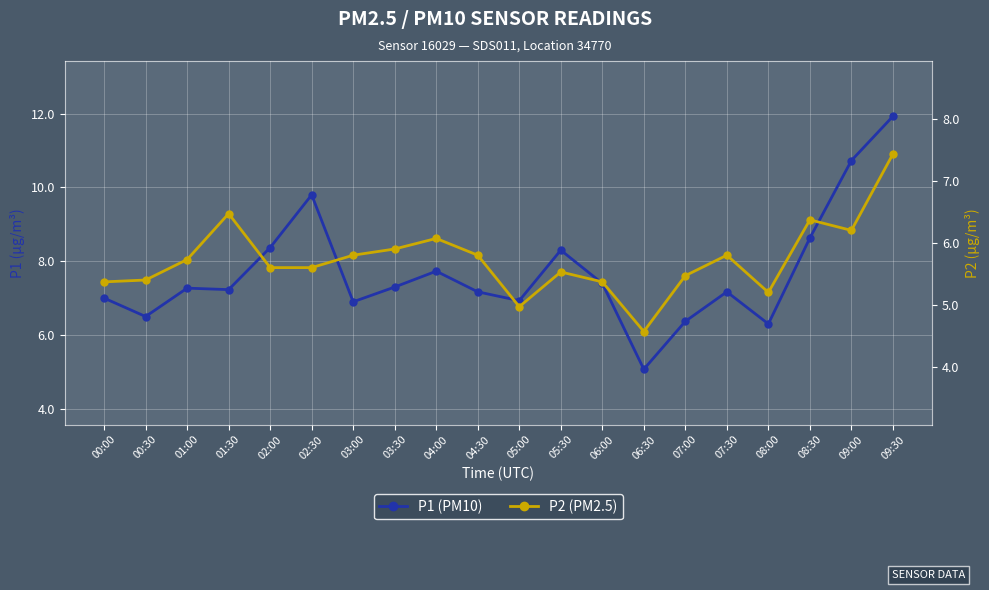

Rank the series by their average value, from highest to lowest.

P1 (PM10), P2 (PM2.5)